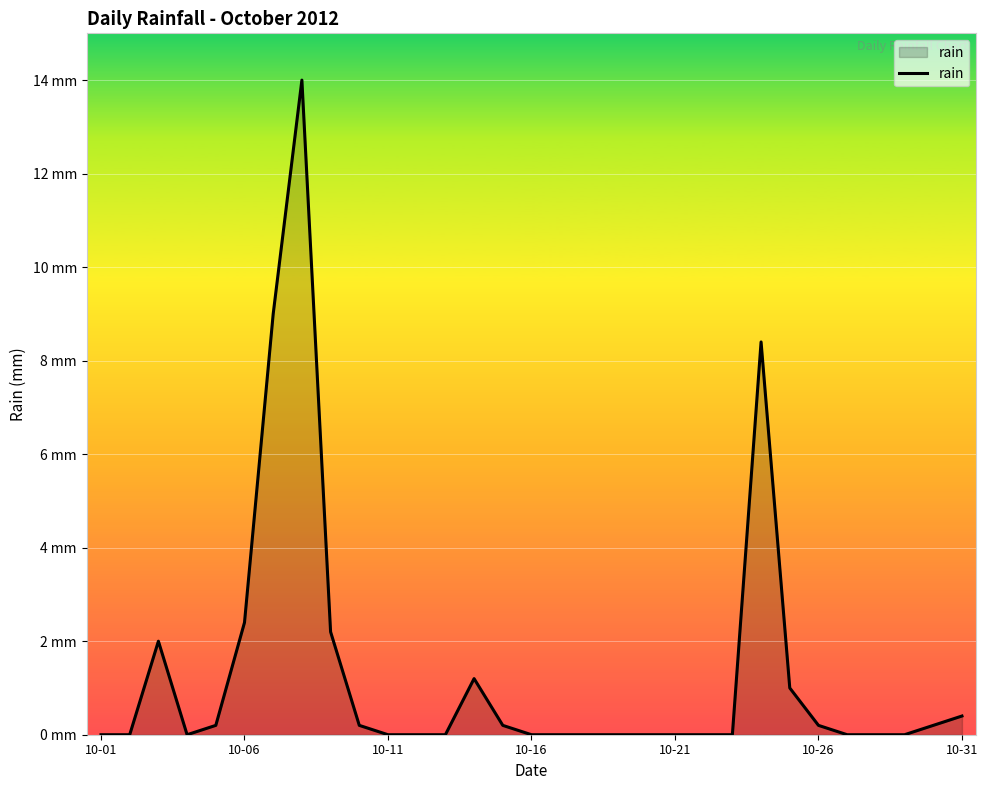

Does the chart display data point markers on the line(s)?

No